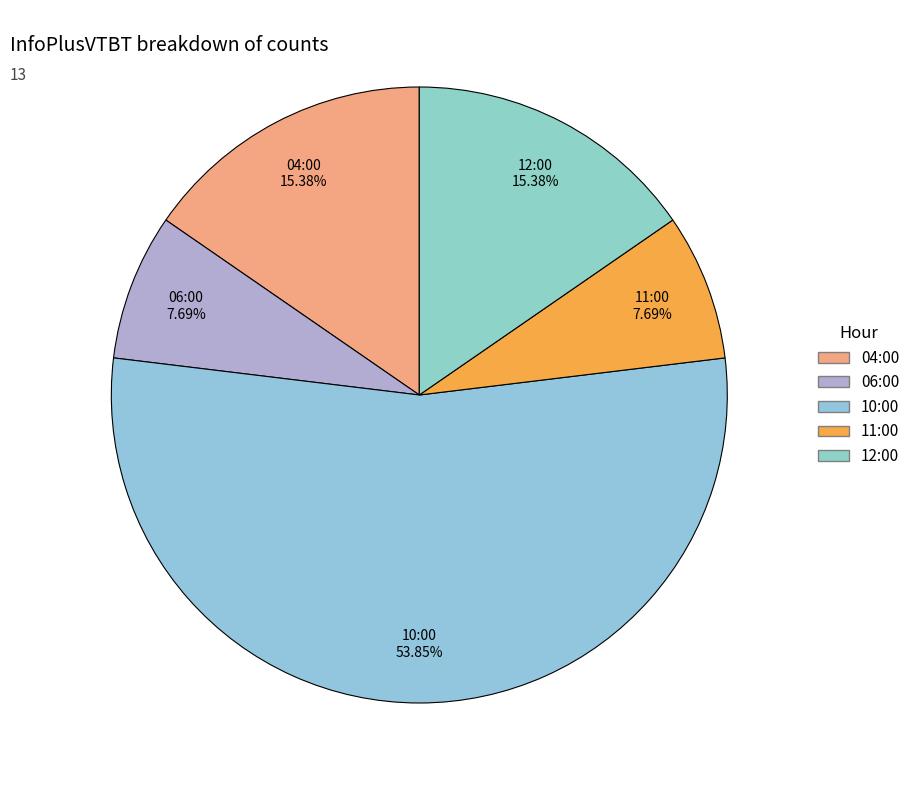

Is there any slice that represents more than half of the pie?

Yes